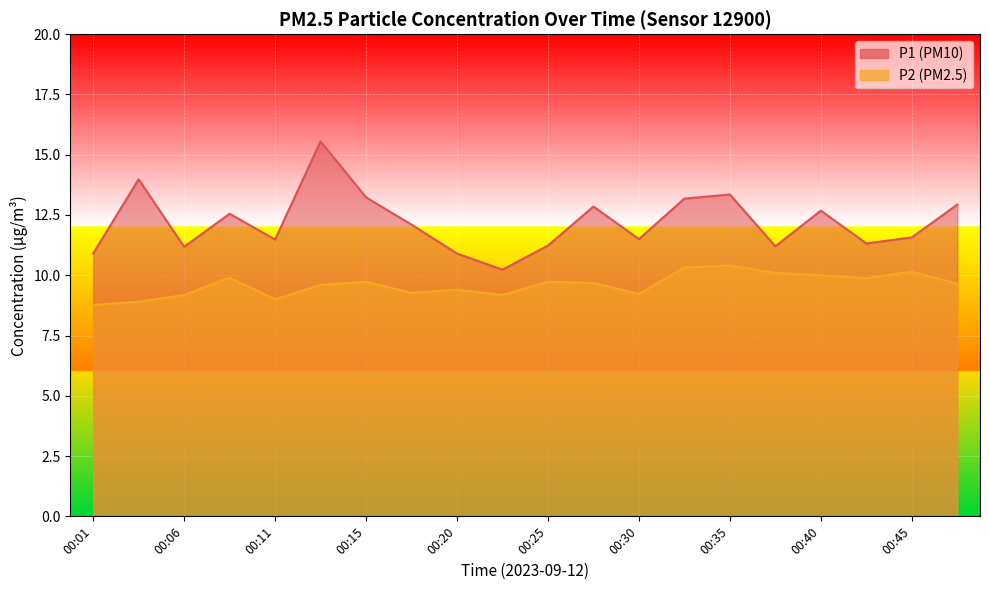

At which category does the chart reach its peak across all series?

00:13